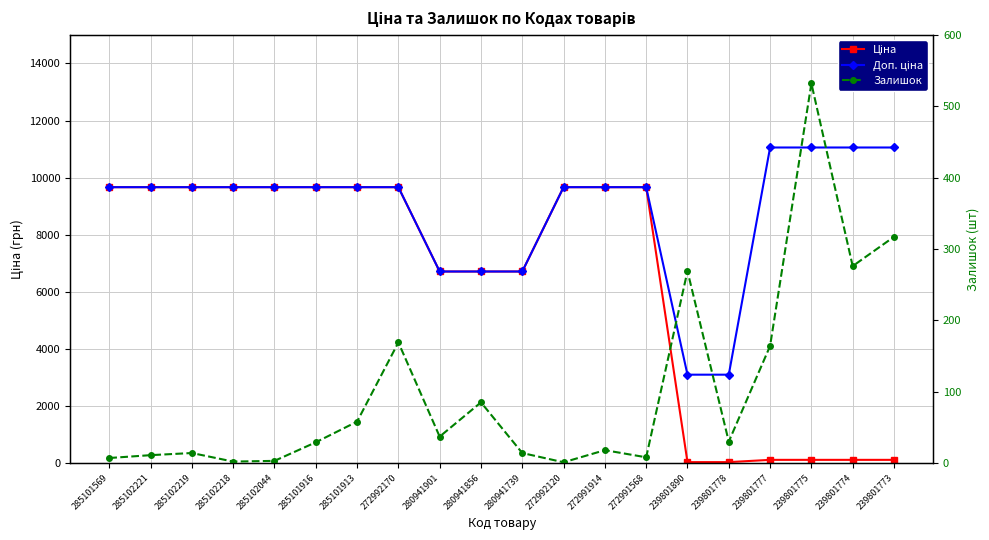

How many data points in Ціна are less than 9664?

9